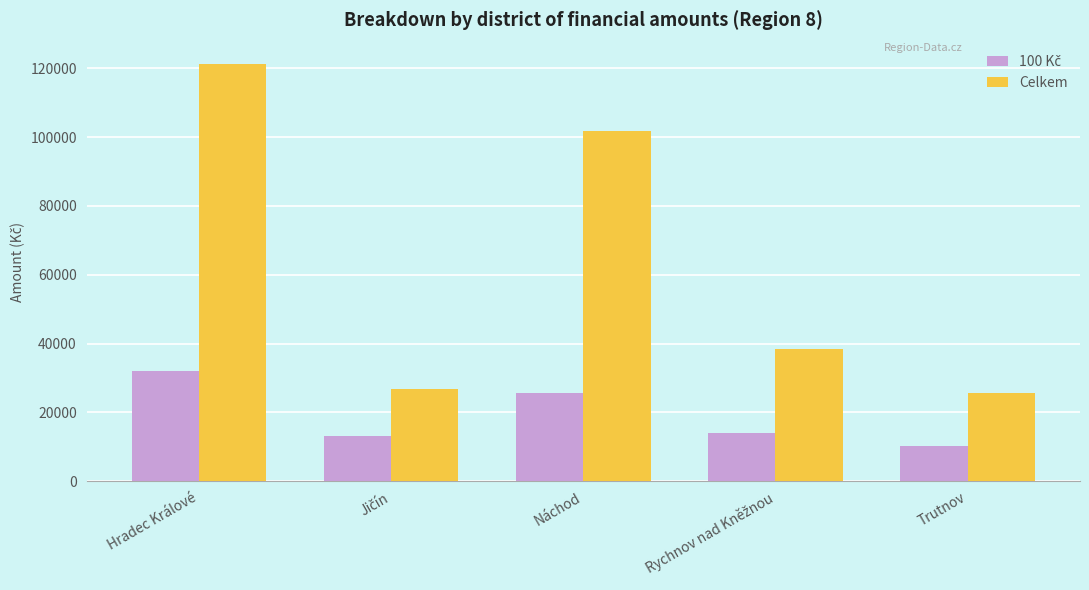

Which series has the largest range (max minus min)?

Celkem